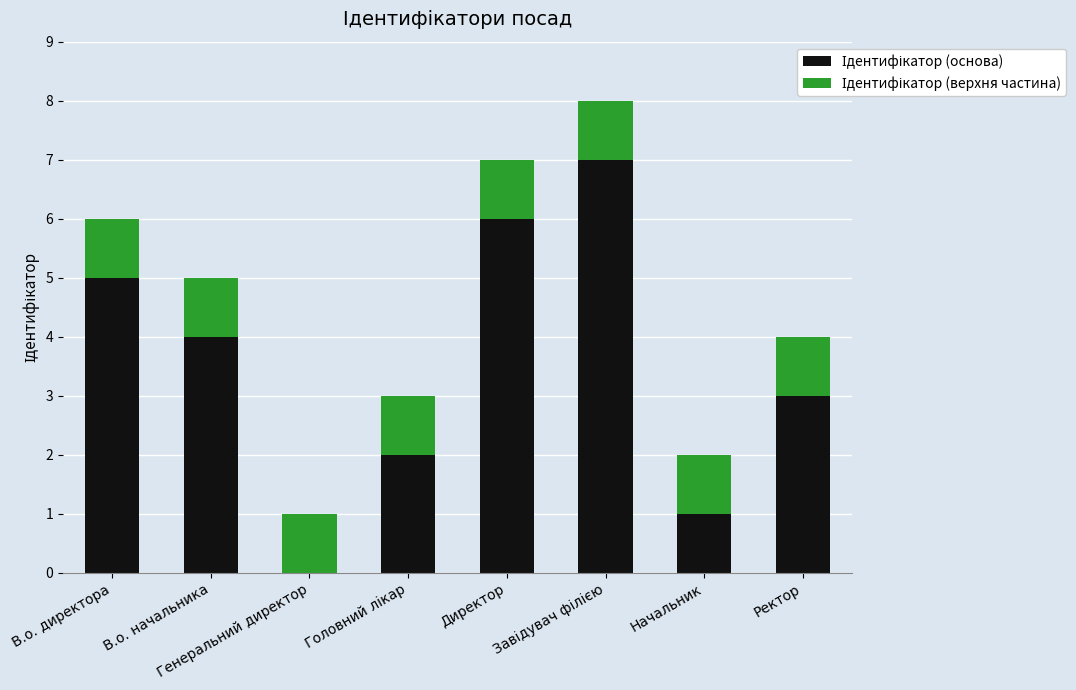

What is the total value across all series at В.о. начальника?

5